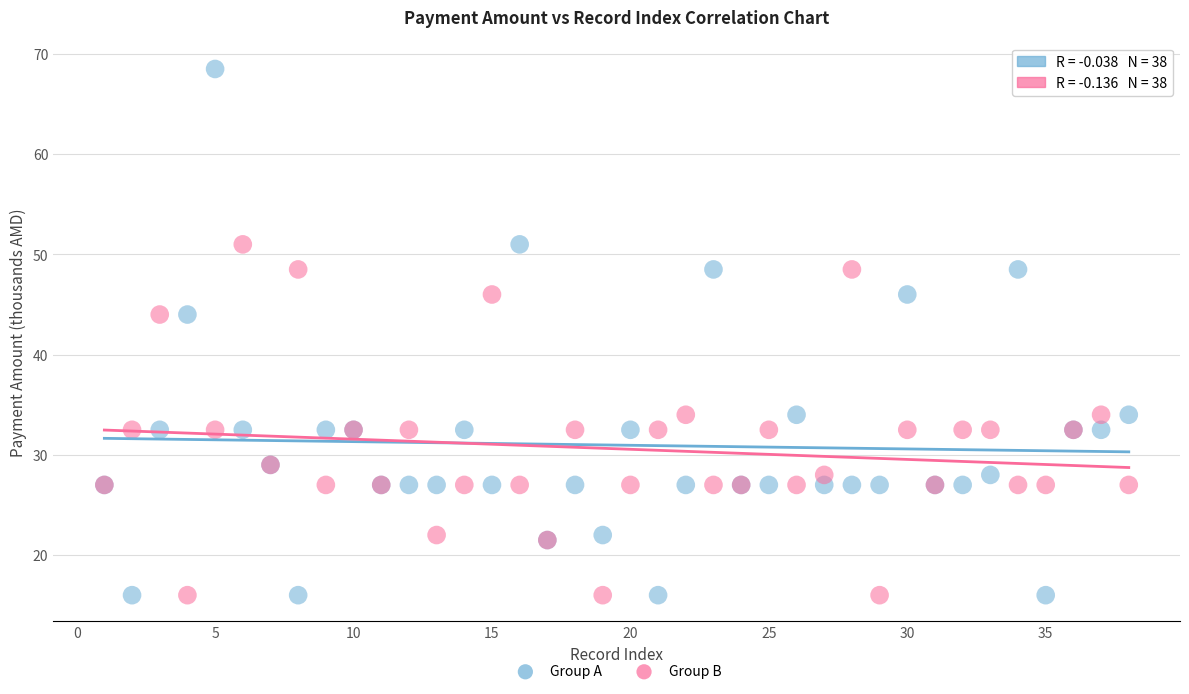

What is the X range (max minus min) for the scatter plot?

37.0